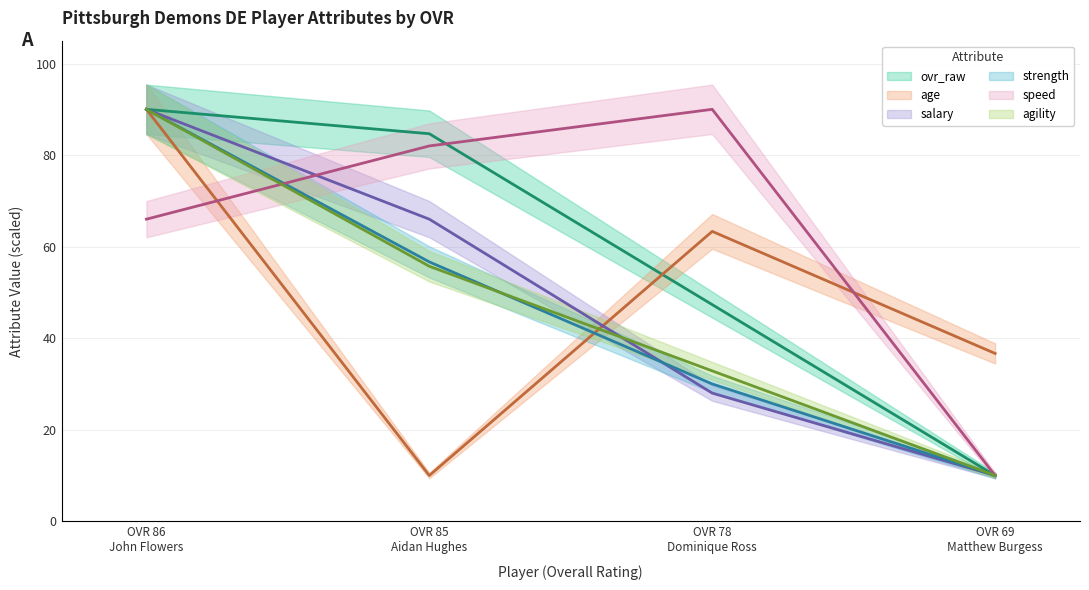

Where does the strength series first go above 56?

OVR 86 John Flowers